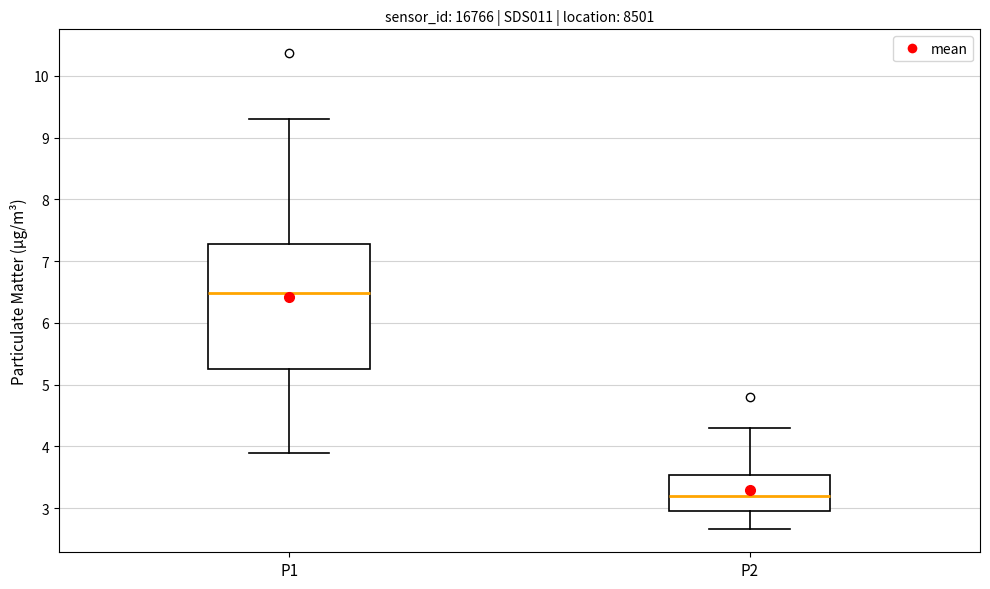

Which box has the highest median line?

P1